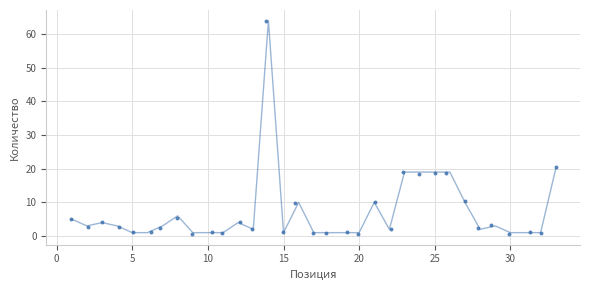

What Y value in the scatter plot is closest to 32?

20.4